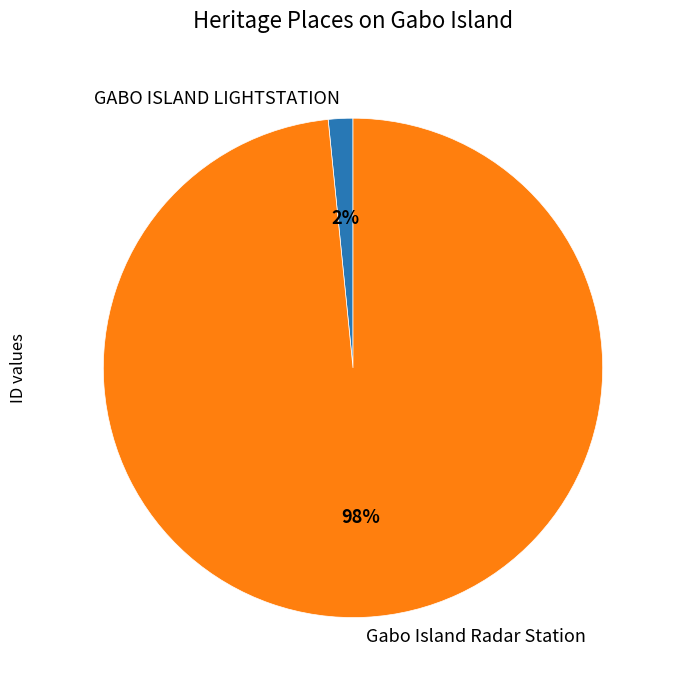

Which has a higher value, GABO ISLAND LIGHTSTATION or Gabo Island Radar Station?

Gabo Island Radar Station